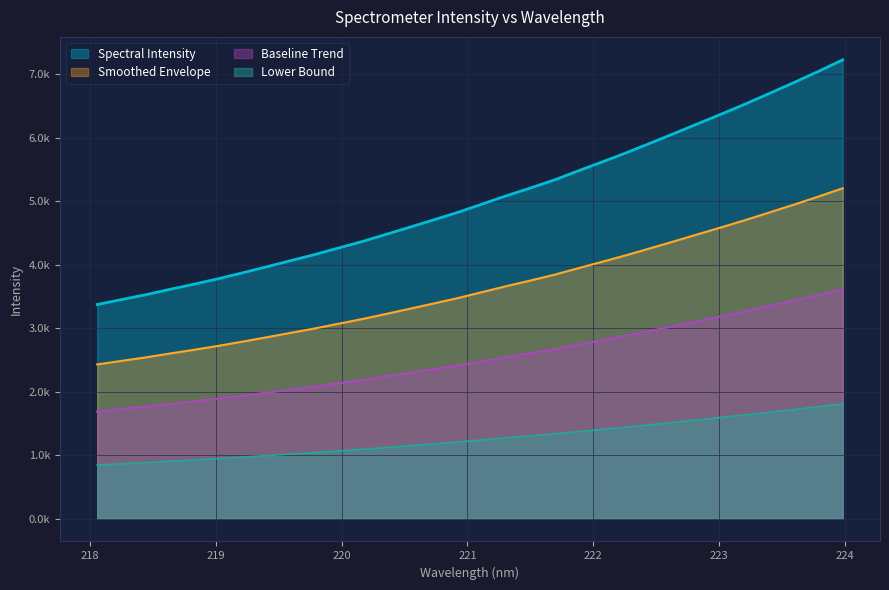

What is the greatest value displayed?

7228.0